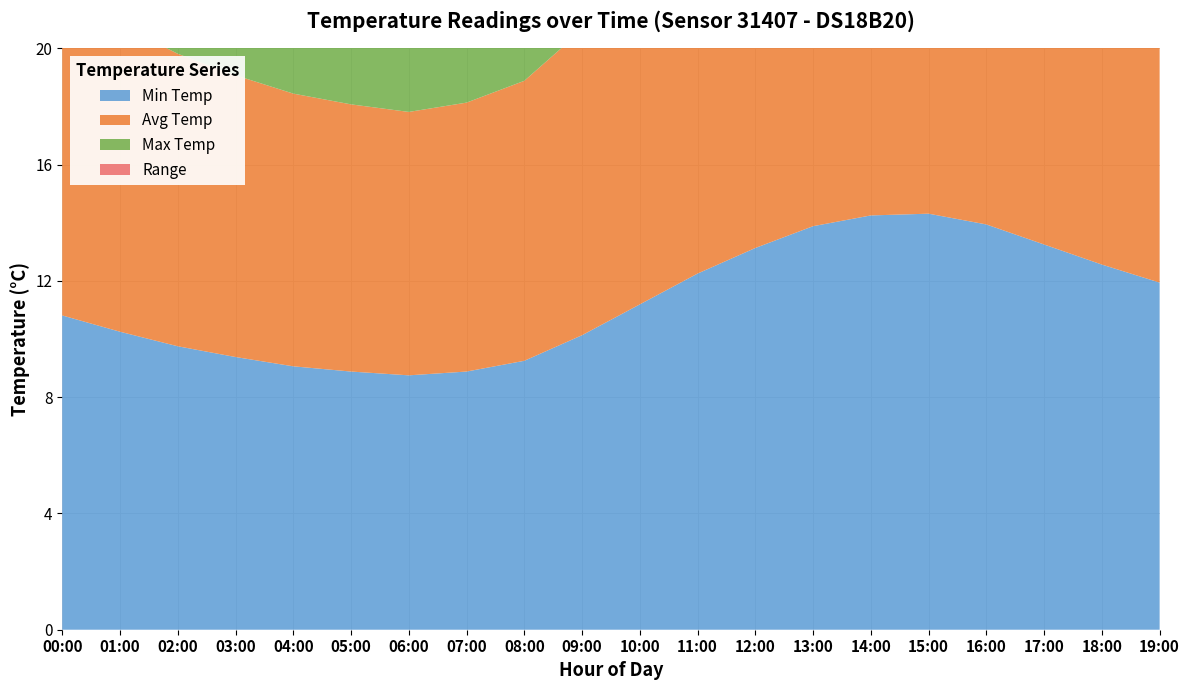

Reading left to right, what are all the values shown in this chart?

Min Temp: 00:00=10.8	01:00=10.2	02:00=9.8	03:00=9.4	04:00=9.1	05:00=8.9	06:00=8.8	07:00=8.9	08:00=9.2	09:00=10.1	10:00=11.2	11:00=12.2	12:00=13.1	13:00=13.9	14:00=14.2	15:00=14.3	16:00=13.9	17:00=13.2	18:00=12.6	19:00=11.9
Avg Temp: 00:00=11.1	01:00=10.6	02:00=10.1	03:00=9.7	04:00=9.4	05:00=9.2	06:00=9.1	07:00=9.2	08:00=9.6	09:00=10.5	10:00=11.6	11:00=12.6	12:00=13.5	13:00=14.2	14:00=14.6	15:00=14.7	16:00=14.3	17:00=13.6	18:00=12.9	19:00=12.3
Max Temp: 00:00=11.5	01:00=10.9	02:00=10.4	03:00=10.0	04:00=9.7	05:00=9.5	06:00=9.4	07:00=9.6	08:00=10.0	09:00=10.9	10:00=12.0	11:00=13.1	12:00=13.9	13:00=14.7	14:00=15.1	15:00=15.1	16:00=14.8	17:00=14.1	18:00=13.4	19:00=12.8
Range: 00:00=11.4	01:00=11.1	02:00=10.5	03:00=9.9	04:00=9.2	05:00=8.8	06:00=8.4	07:00=8.6	08:00=9.0	09:00=9.9	10:00=11.0	11:00=12.1	12:00=13.0	13:00=13.8	14:00=14.1	15:00=14.2	16:00=13.8	17:00=13.1	18:00=12.4	19:00=11.8